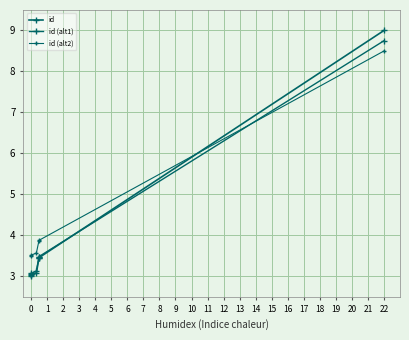

List the labels in order of id (alt1) value, largest first.

5, 4, 3, 2, 1, 0